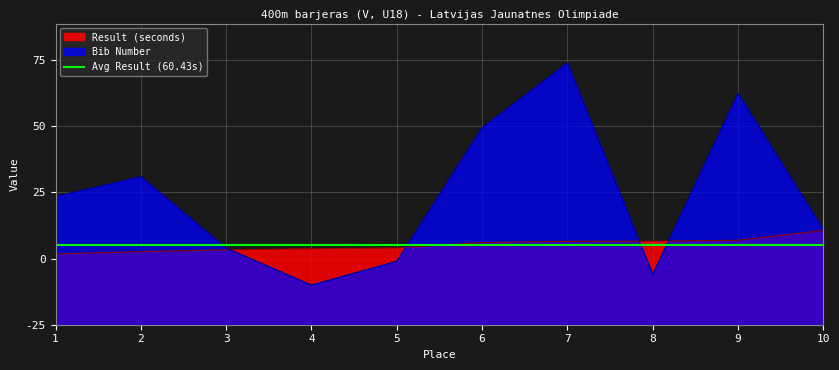

Is it true that Bib Number equals 47.6 at 9?

False